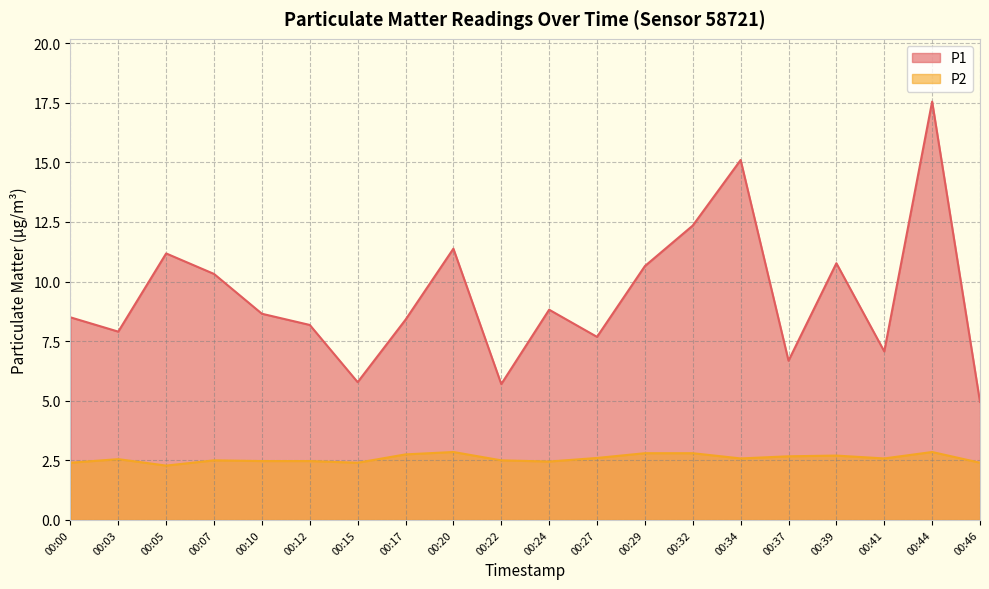

How many values in the P1 series exceed 8?

13